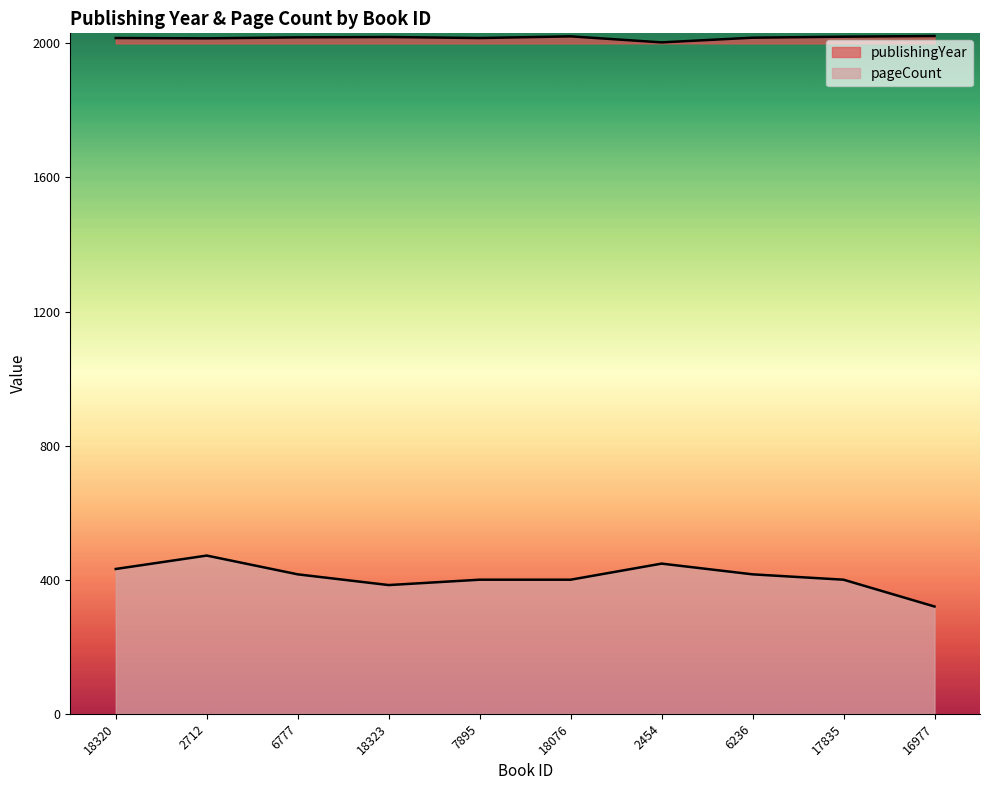

What are all the series names shown in the legend?

publishingYear, pageCount